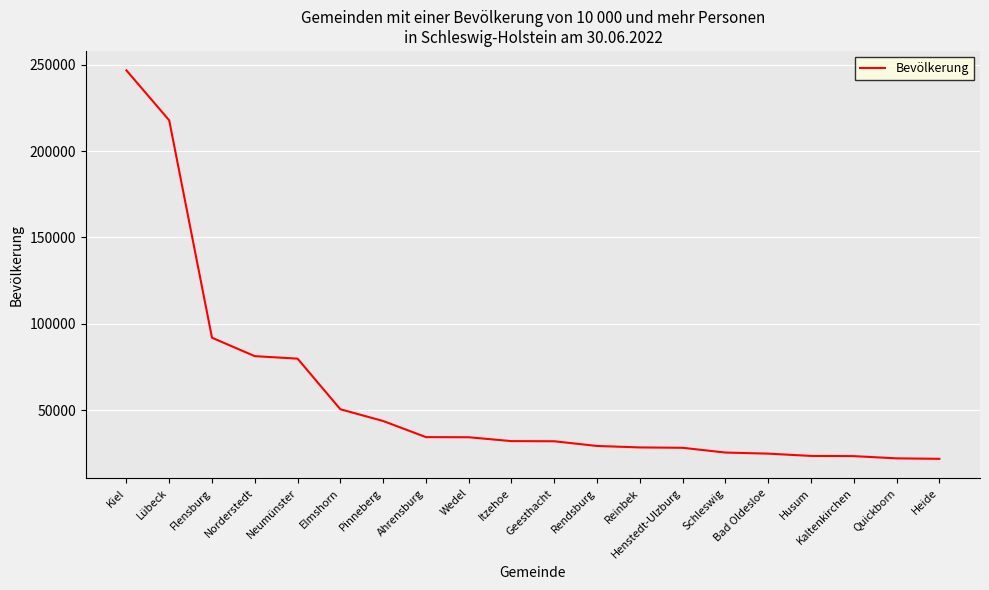

What position from the left is Itzehoe?

10